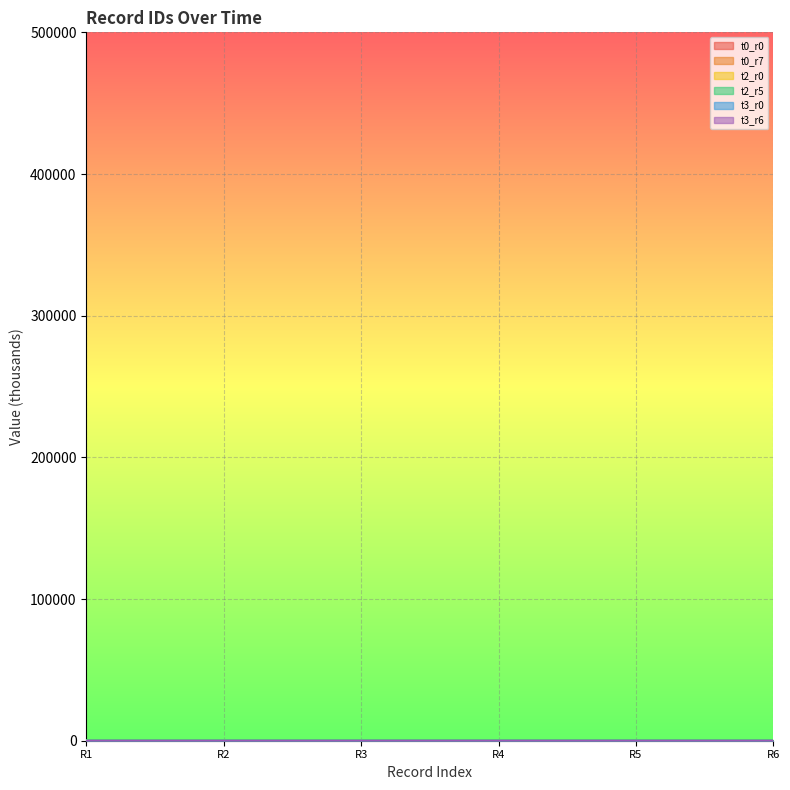

True or false: t0_r7 has more than 1 interior local peaks.

False